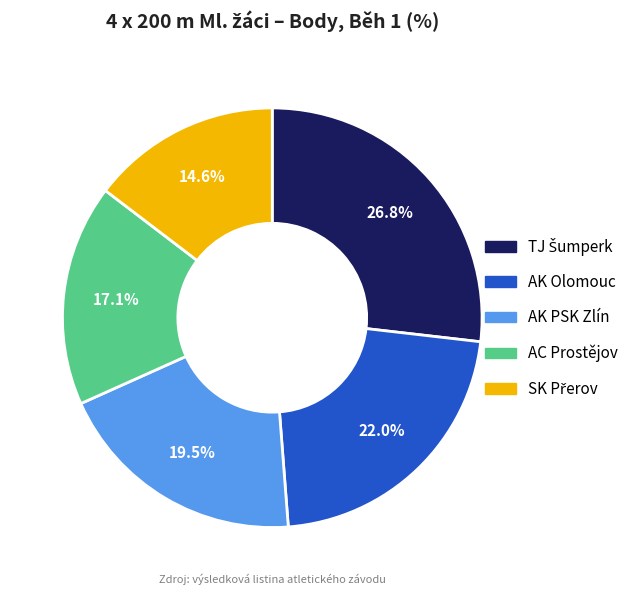

Is AK PSK Zlín the majority of the pie?

No